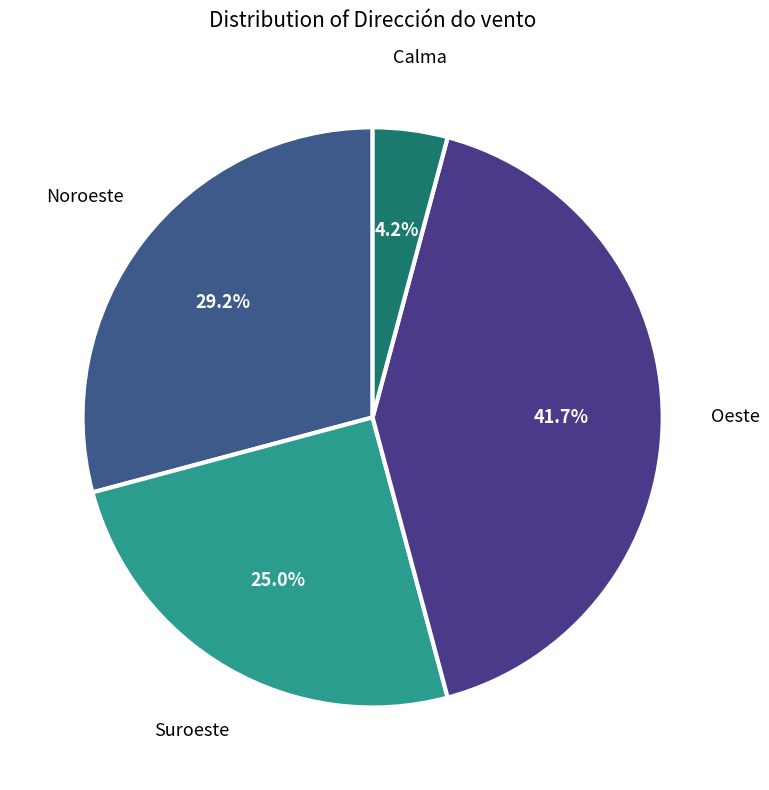

Count the number of slices in the pie.

4